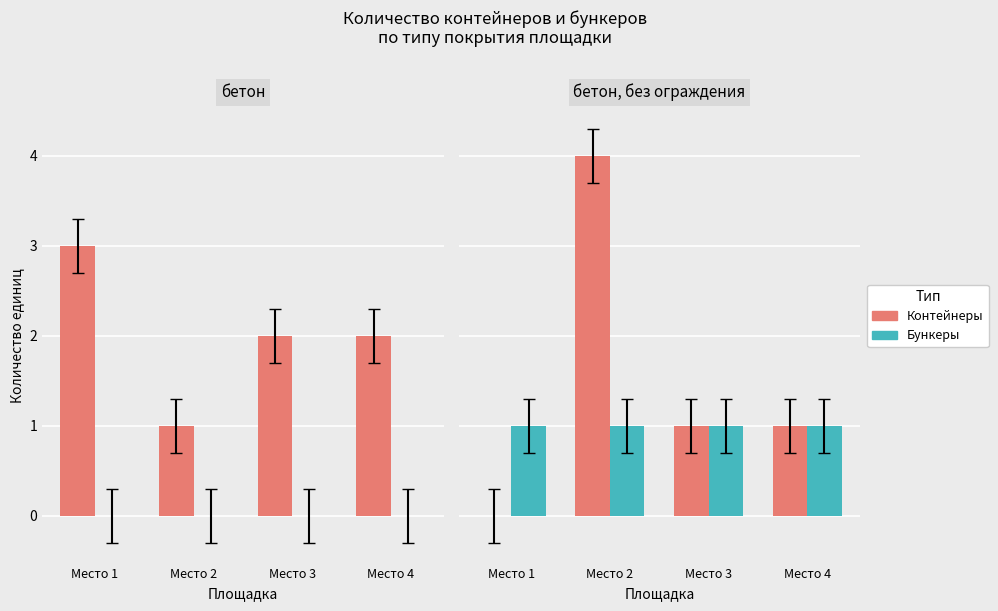

What is the value of the Containers bar at the 4th from the left?

1